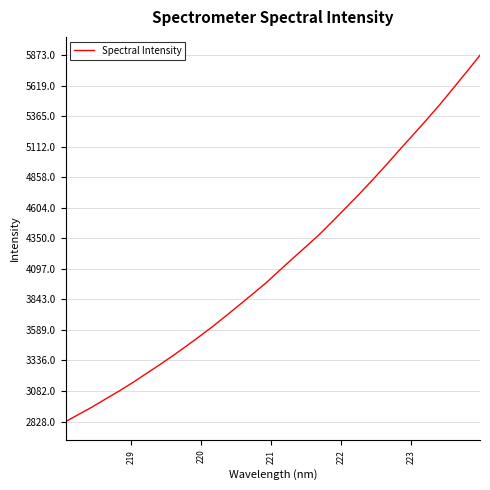

True or false: there are more than 1 points higher than both neighbors.

False